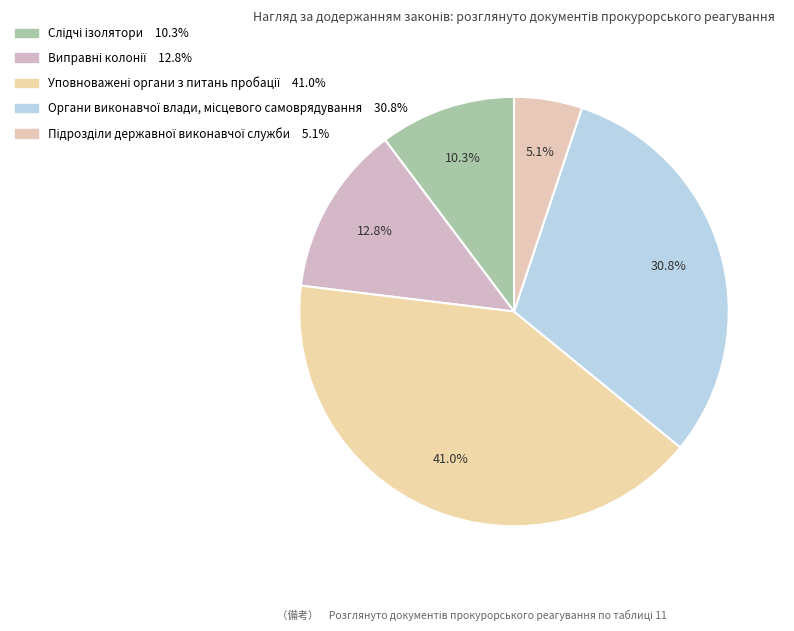

How many segments does this pie chart have?

5